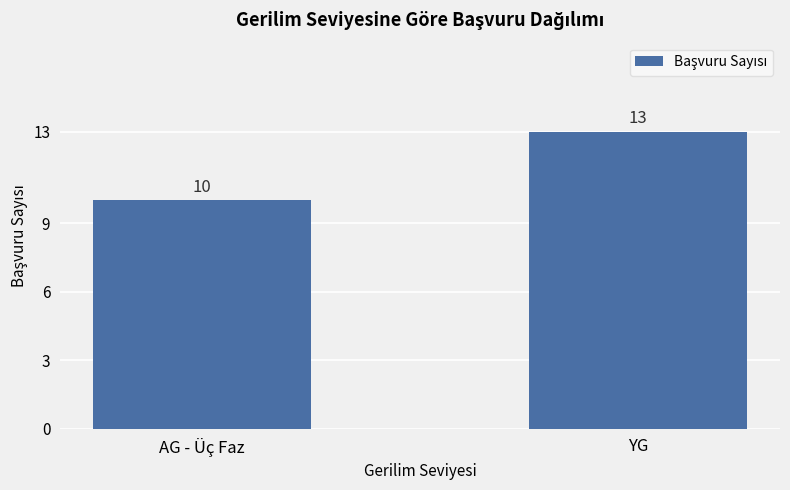

List the labels in order of value, largest first.

YG, AG - Üç Faz